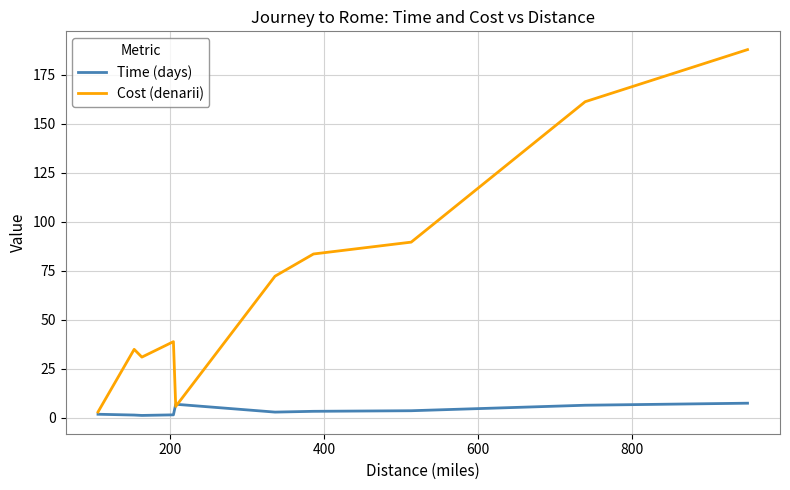

What is the maximum value for Cost (denarii)?

187.8